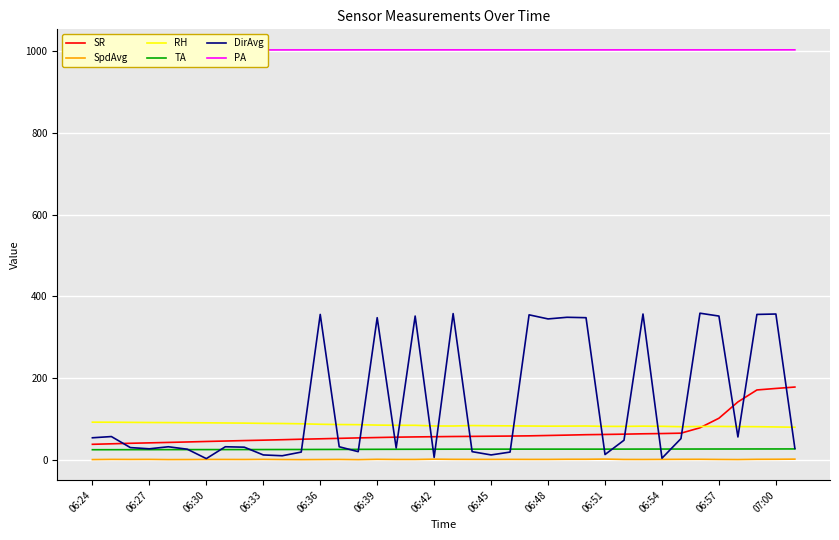

What are all the series names shown in the legend?

SR, SpdAvg, RH, TA, DirAvg, PA